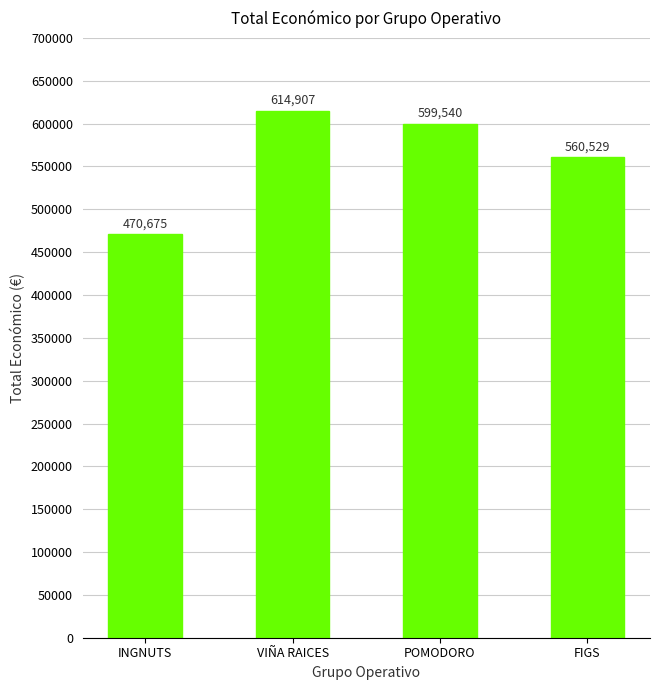

What is the change in value from INGNUTS to VIÑA RAICES?

+144232